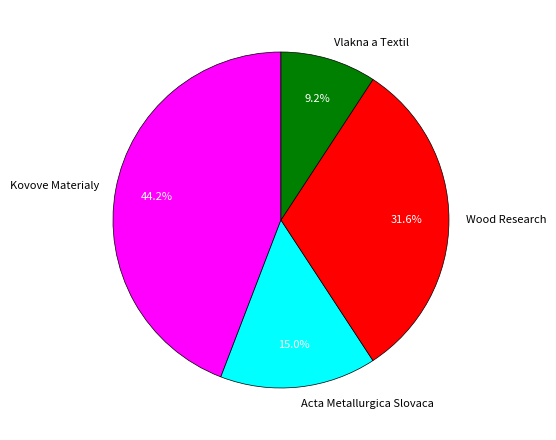

To the nearest percent, what is the difference between the largest and smallest slice percentages?

35%